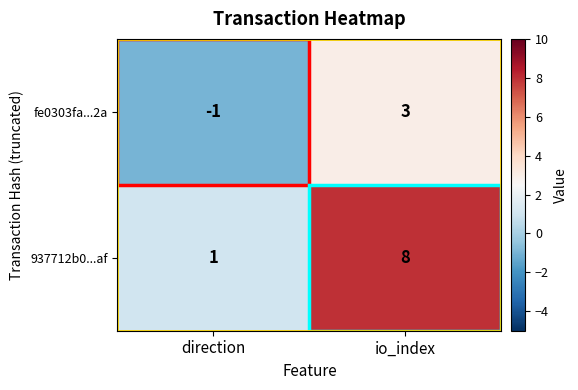

List the series in order of their peak value, lowest first.

fe0303fa...2a, 937712b0...af